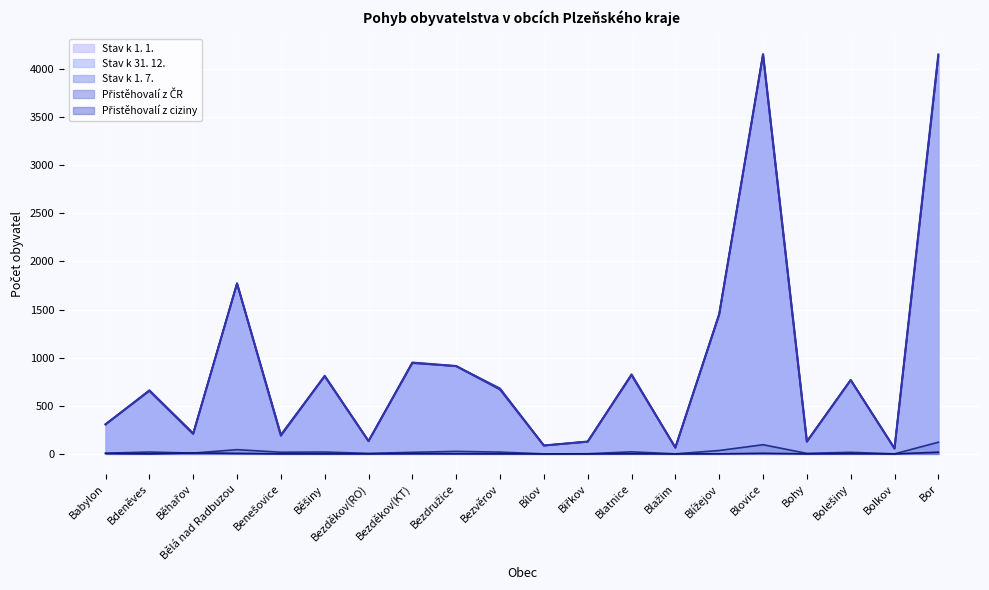

Reading right to left, what are all the values shown in this chart?

Stav k 1. 1.: 4151	57	767	127	4155	1451	65	820	128	87	670	913	949	132	811	189	1773	207	655	308
Stav k 31. 12.: 4123	53	769	128	4143	1456	64	830	124	86	672	910	946	135	803	200	1769	215	662	302
Stav k 1. 7.: 4136	55	767	128	4148	1443	65	822	127	86	682	912	942	132	809	200	1768	213	661	306
Přistěhovalí z ČR: 121	0	16	5	95	35	0	21	1	0	18	26	16	5	19	17	44	8	19	7
Přistěhovalí z ciziny: 17	0	2	0	6	0	0	1	0	0	0	1	2	0	0	0	5	10	0	4